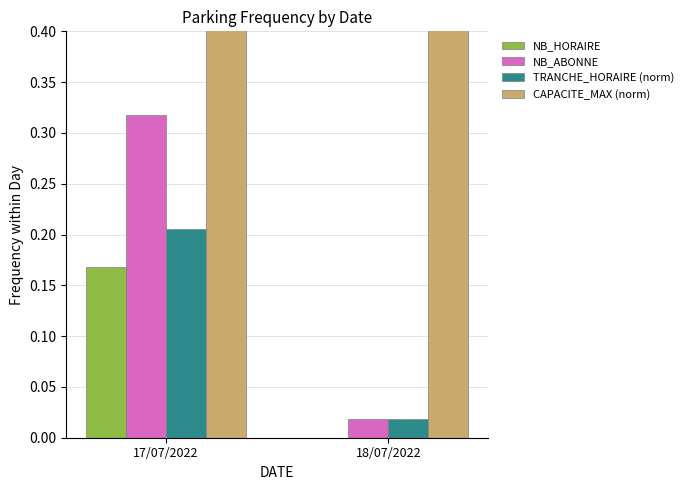

What is the spread (max minus min) of values at 17/07/2022?

0.8